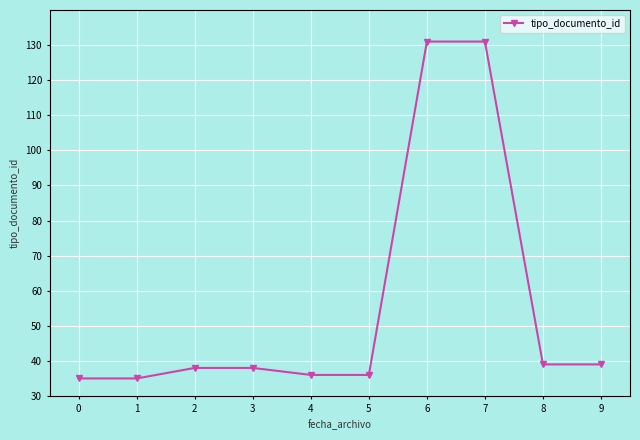

The chart shows a value of 35 at 0. True or false?

True